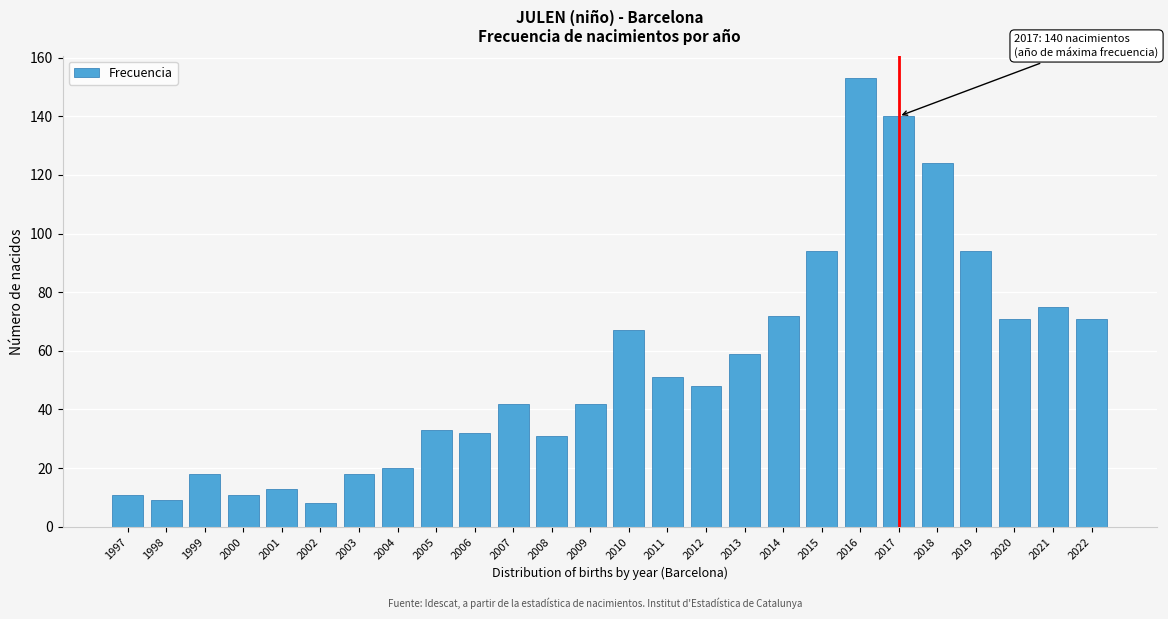

Reading left to right, transcribe all the data shown in this chart.

1997=11	1998=9	1999=18	2000=11	2001=13	2002=8	2003=18	2004=20	2005=33	2006=32	2007=42	2008=31	2009=42	2010=67	2011=51	2012=48	2013=59	2014=72	2015=94	2016=153	2017=140	2018=124	2019=94	2020=71	2021=75	2022=71